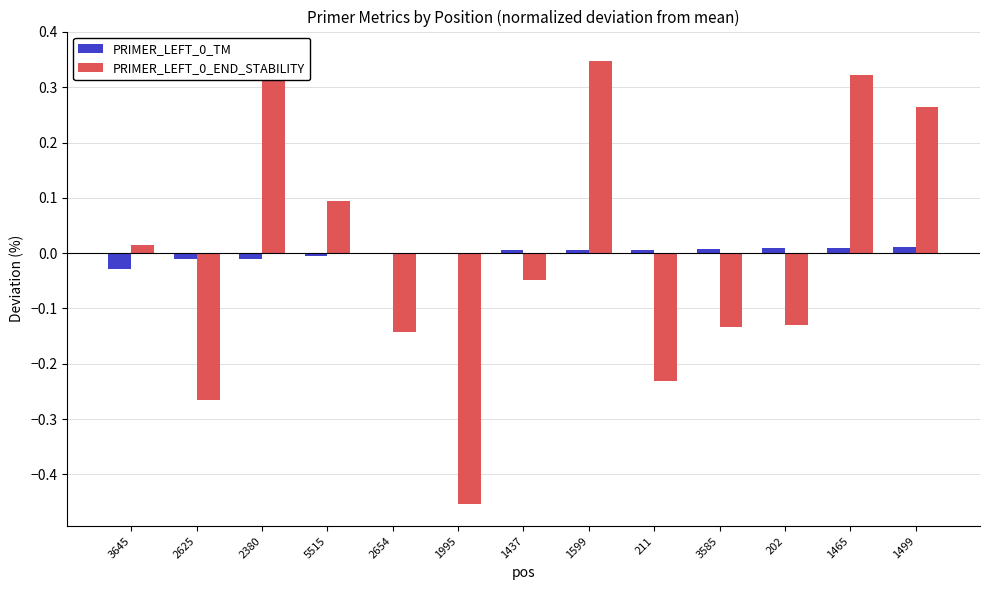

What is the difference between the maximum and second lowest values in the PRIMER_LEFT_0_END_STABILITY series?

0.6